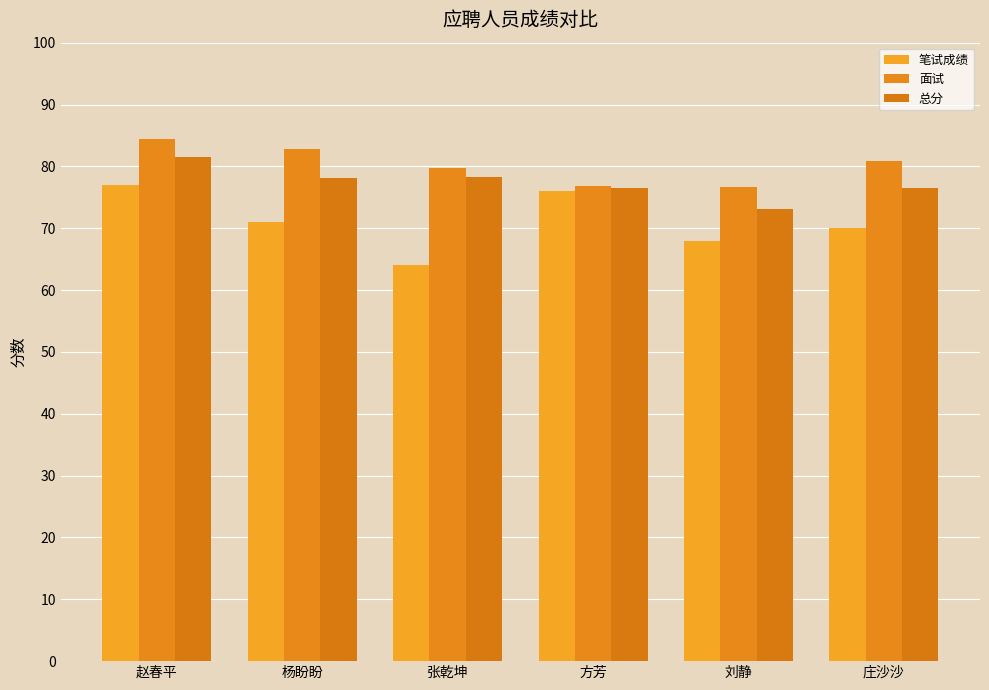

What is the value of the 总分 bar at the 1st from the left?

81.4